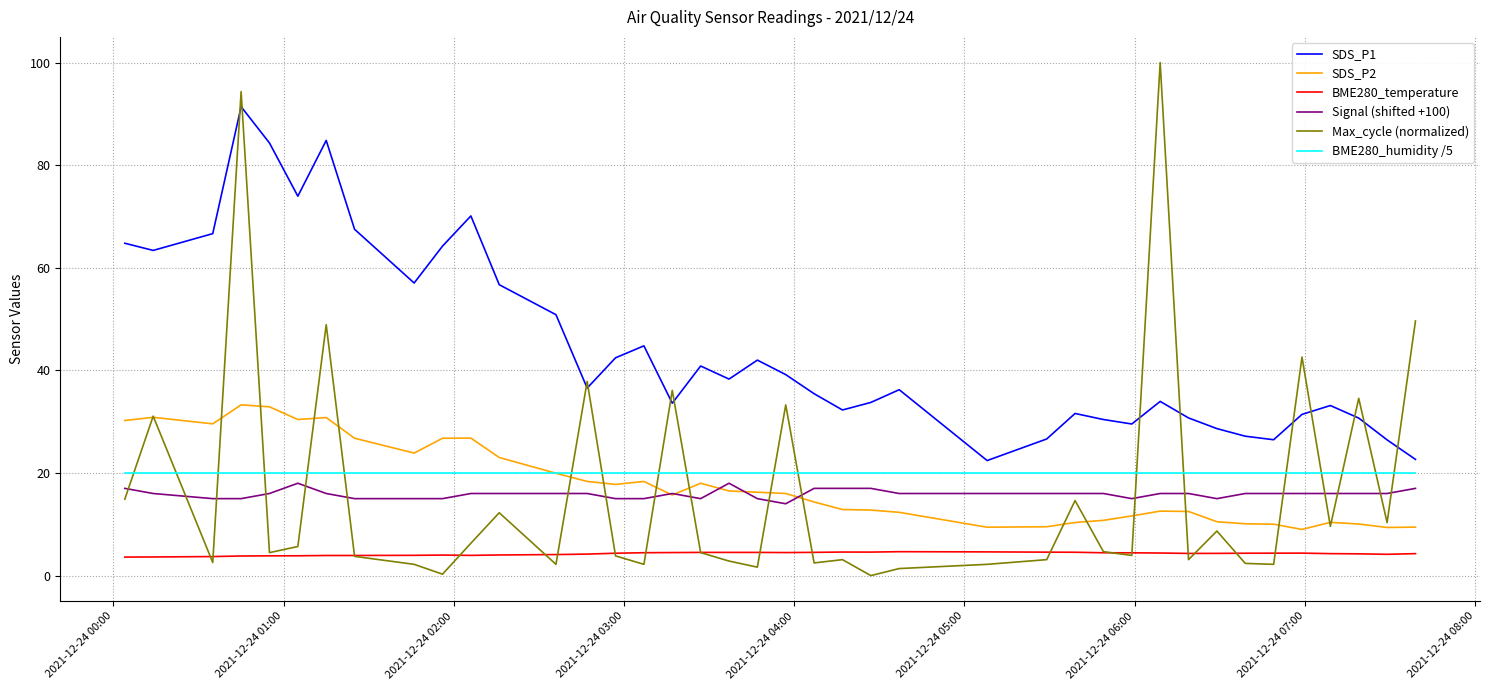

Which series has the largest range (max minus min)?

Max_cycle (normalized)